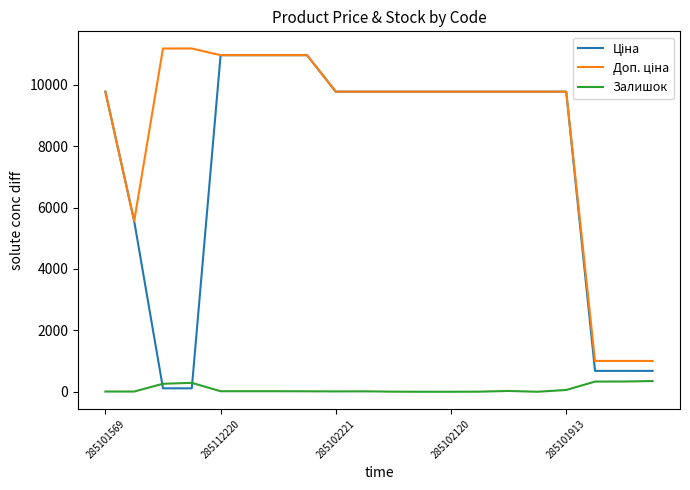

What is the difference between the second highest and minimum values in the Залишок series?

334.0